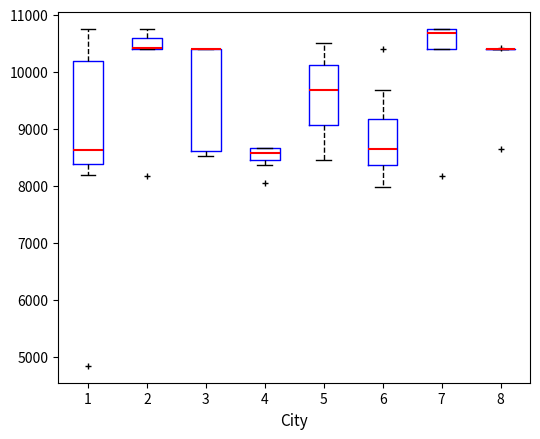

Reading left to right, read every box against the y-axis: the position of its median line, the range the box covers, and the ends of its whiskers. The values are not printed on the chart, so give them approximately, as read against the axis.

1: median 8600, box 8400 to 10200, whiskers 8200 to 10800
2: median 10400 (drawn on the box's lower edge), box 10400 to 10600, whiskers 10400 to 10800
3: median 10400 (drawn on the box's upper edge), box 8600 to 10400, whiskers 8500 to 10400
4: median 8600, box 8500 to 8700, whiskers 8400 to 8700
5: median 9700, box 9100 to 10100, whiskers 8400 to 10500
6: median 8600, box 8400 to 9200, whiskers 8000 to 9700
7: median 10700, box 10400 to 10800, whiskers 10400 to 10800
8: box collapsed to a line at 10400, whiskers 10400 to 10400